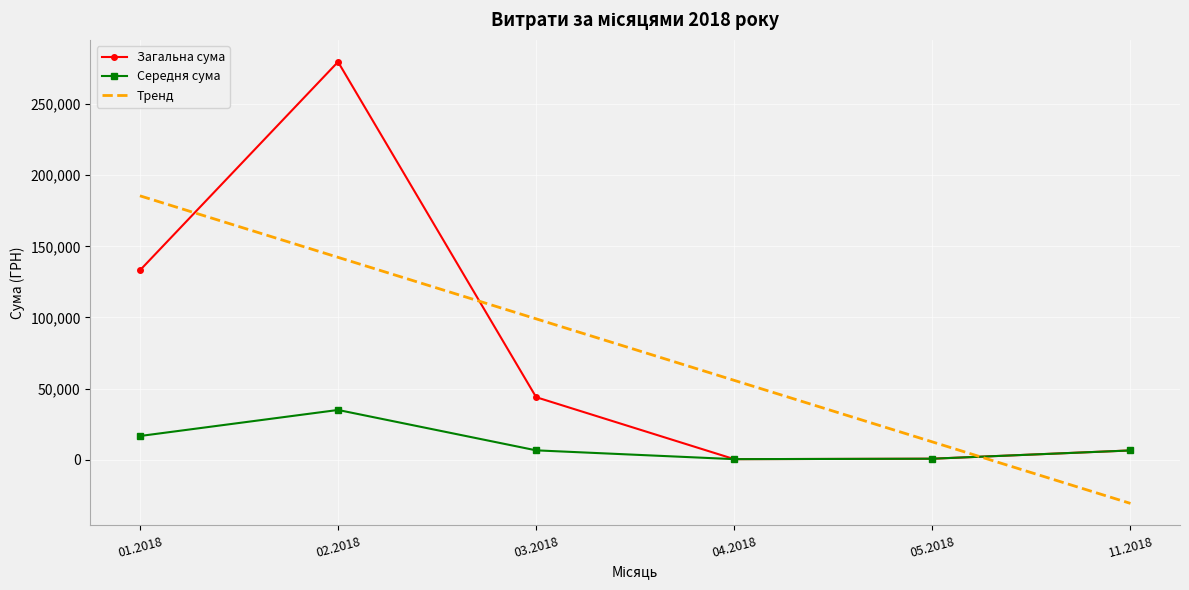

List the labels in order of Тренд value, largest first.

01.2018, 02.2018, 03.2018, 04.2018, 05.2018, 11.2018